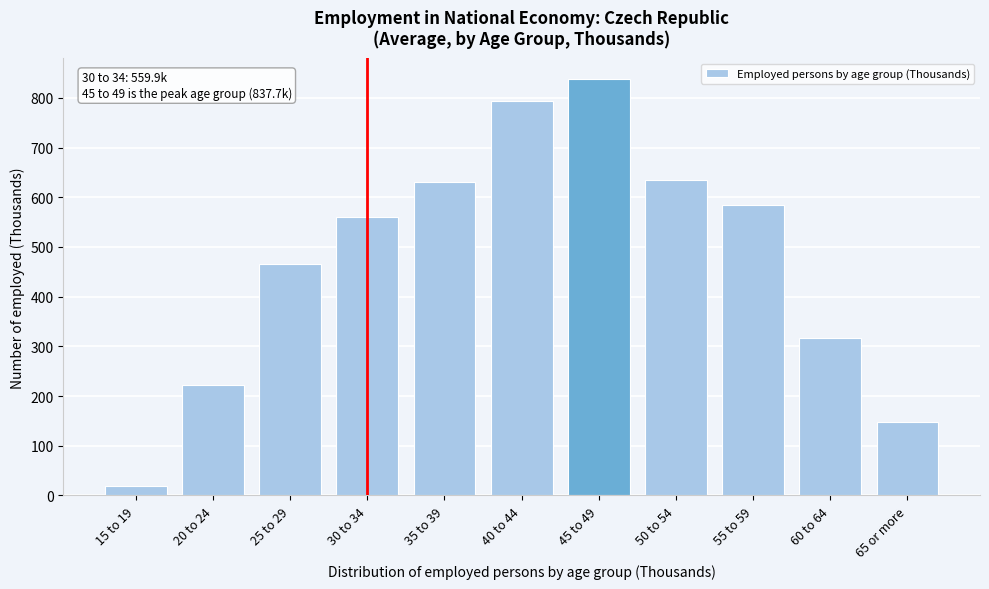

Reading left to right, what are all the values shown in this chart?

20.0	222.4	465.6	559.9	631.1	794.5	837.7	634.8	584.0	316.3	147.2